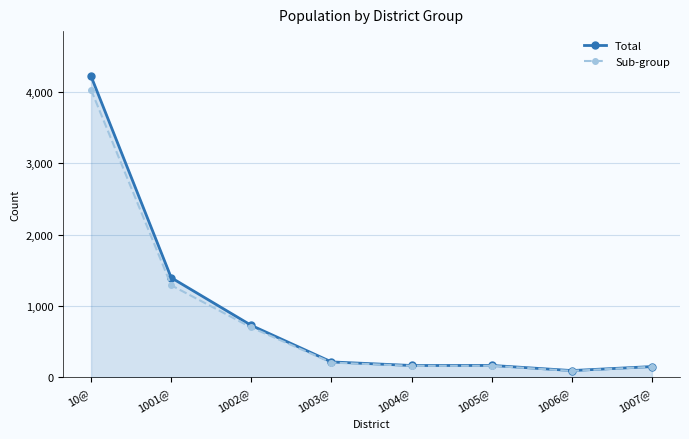

At which label does Total first exceed 218?

10@